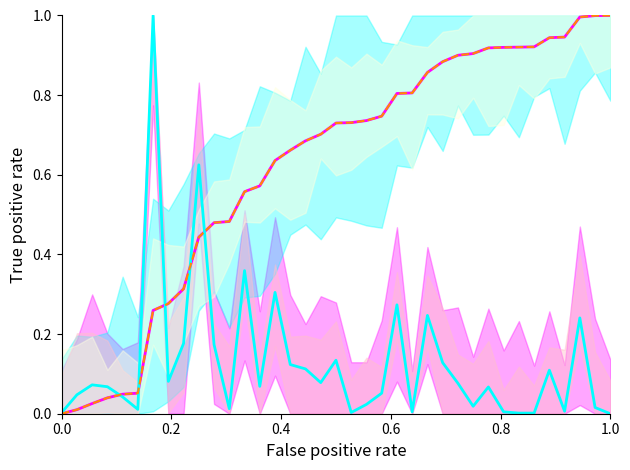

What is the difference between the maximum and minimum values in the 積算距離 ref series?

1.0